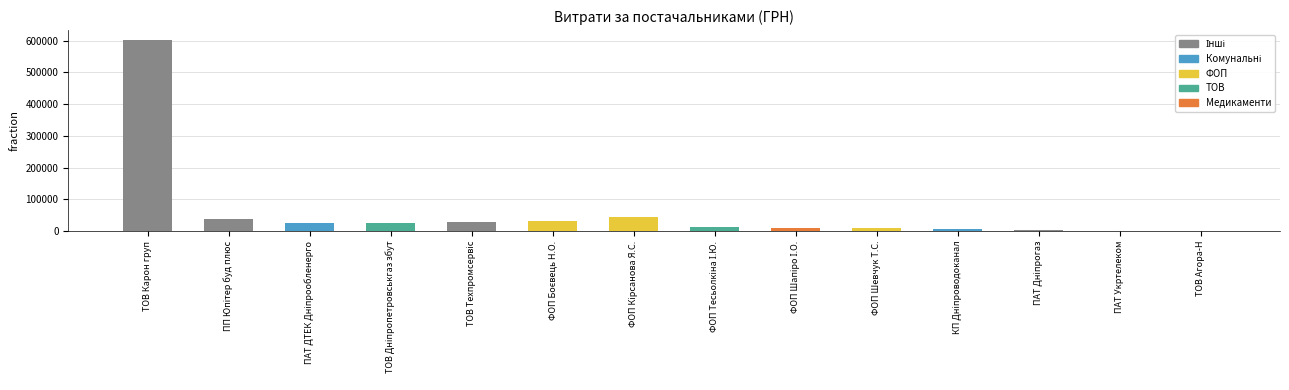

What is the sum of all values?

835166.0